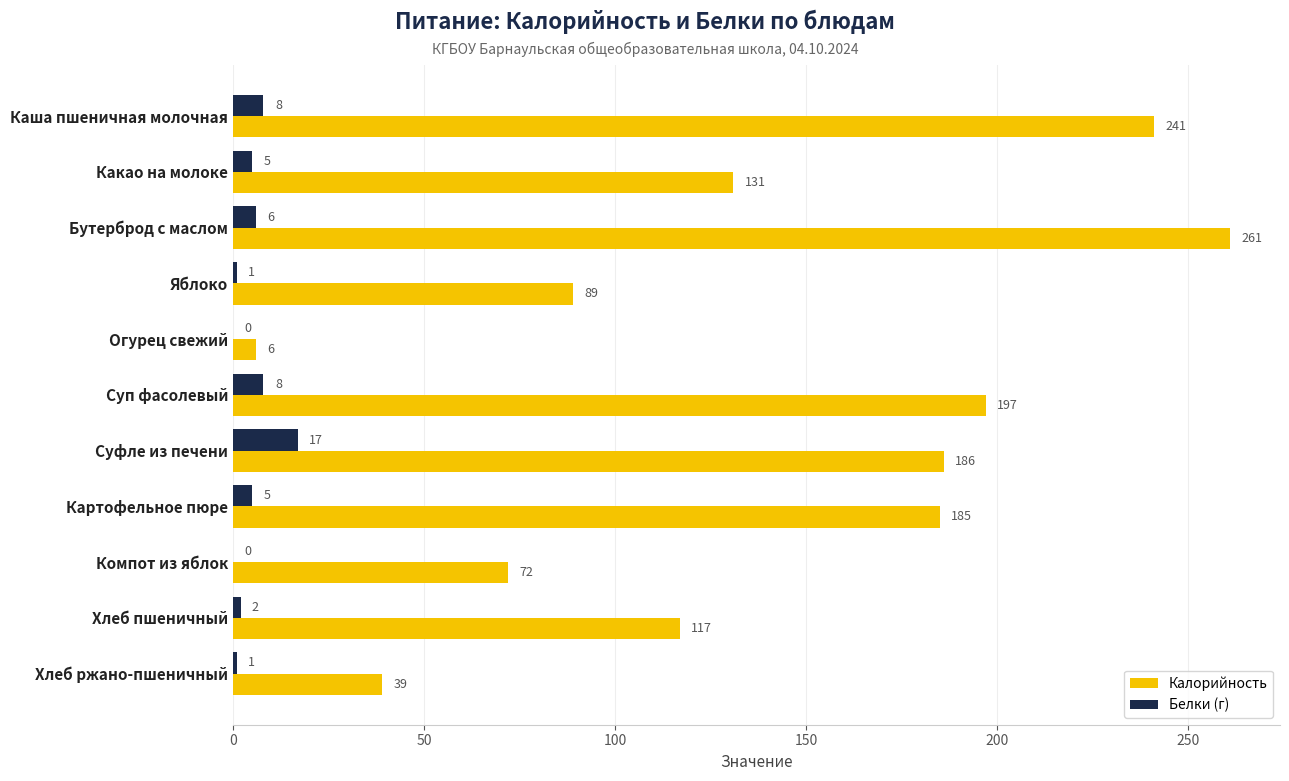

Which label corresponds to the largest value in the chart?

Бутерброд с маслом